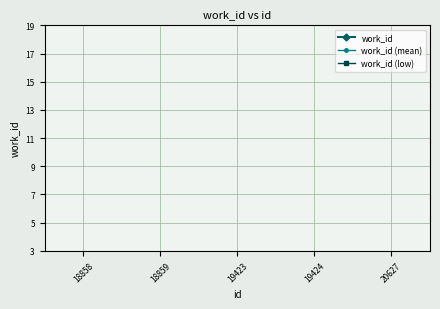

Does the chart have visible grid lines?

Yes